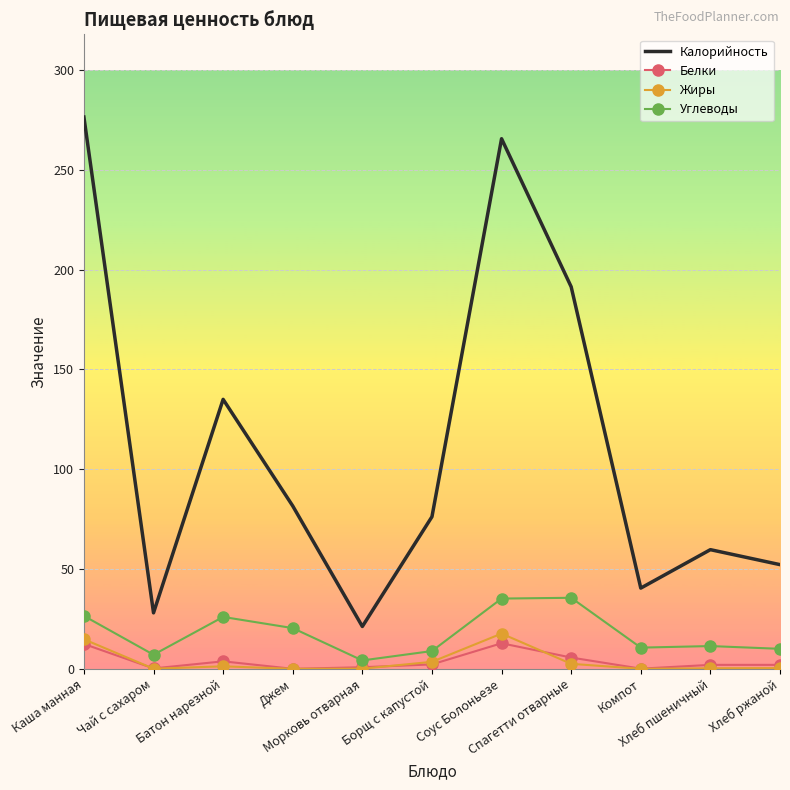

Which series has the widest spread of values?

Калорийность